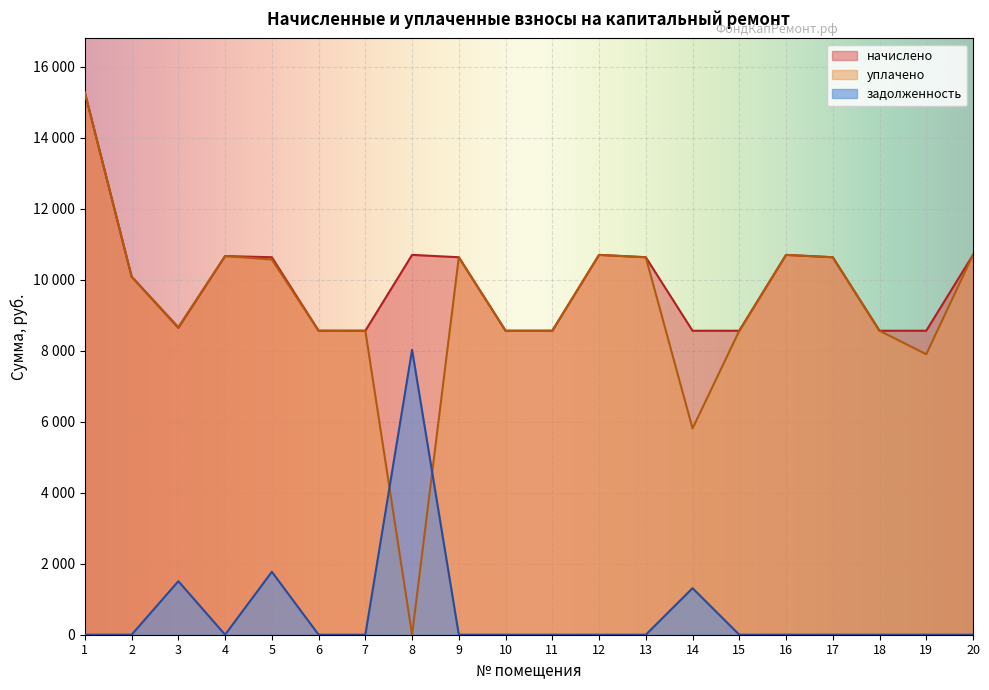

The начислено series shows 10631.5 at 17. True or false?

True